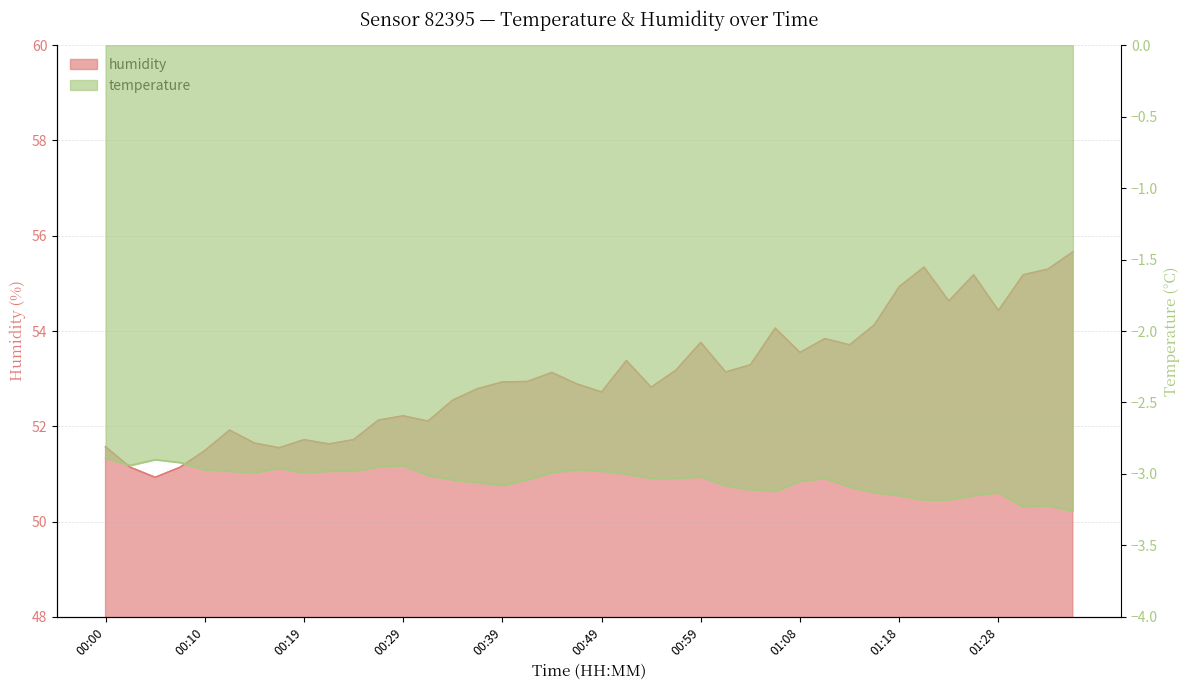

What is the sum of the temperature values at 00:00 and 00:54?

-5.9